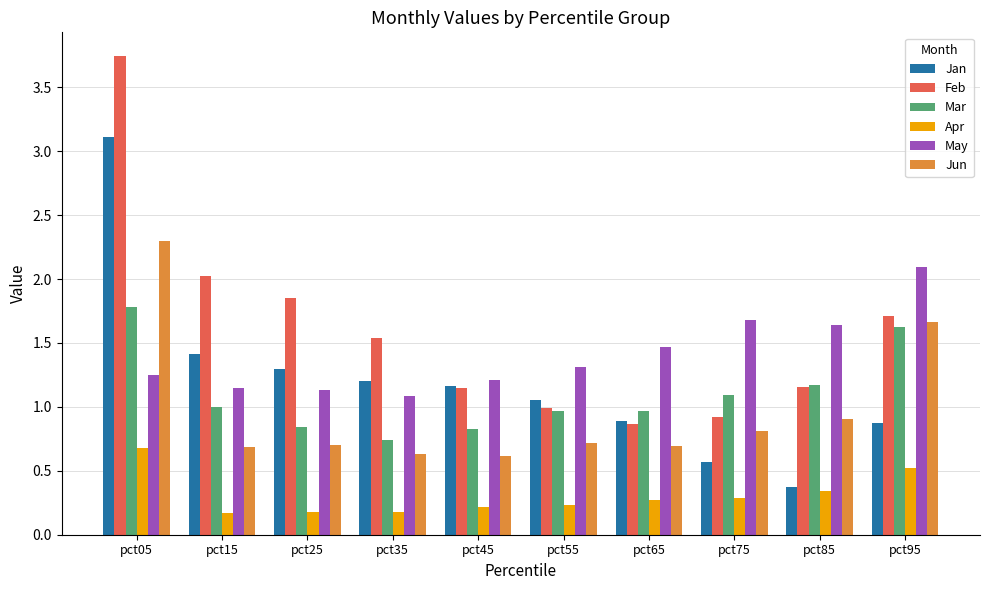

What are all the series names shown in the legend?

Jan, Feb, Mar, Apr, May, Jun